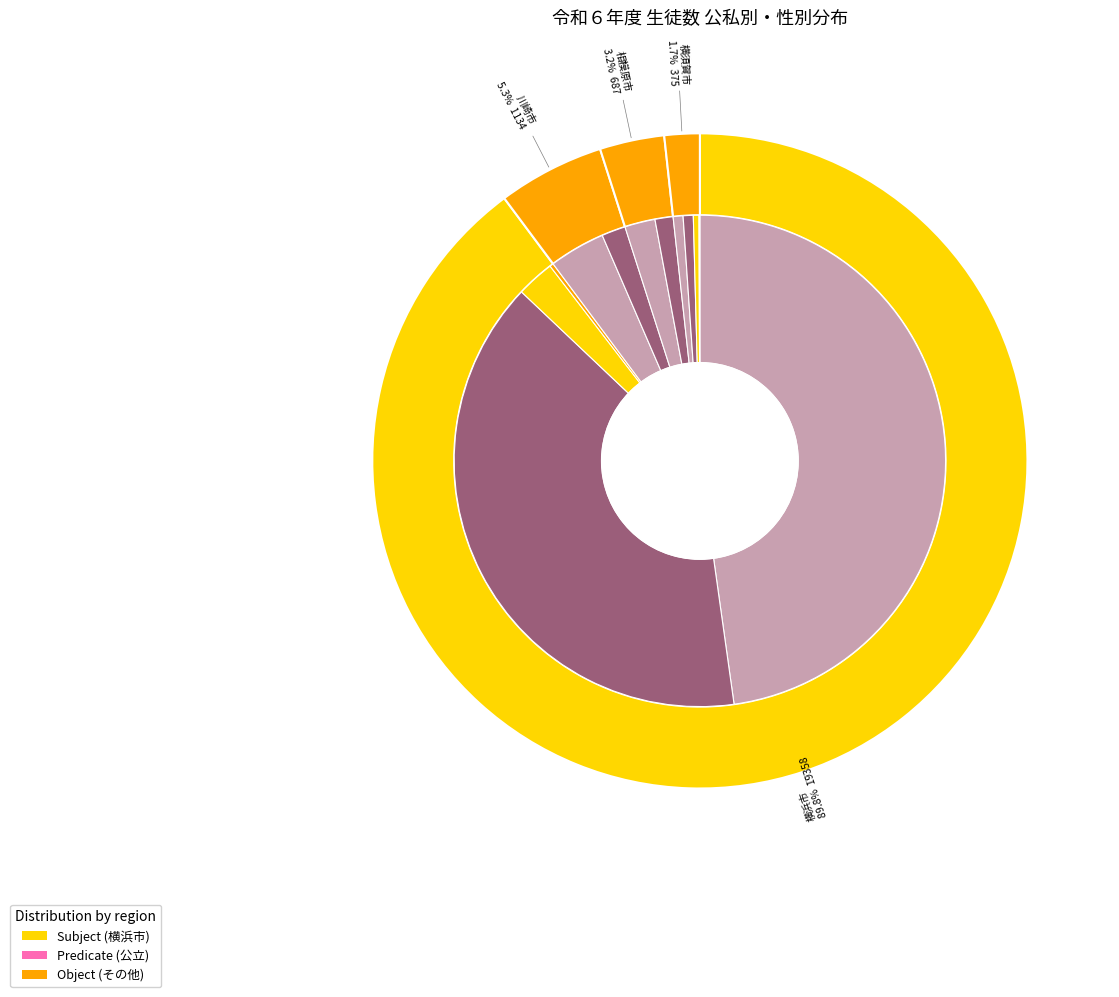

Which has a higher value, 横浜市 or 平塚市?

横浜市